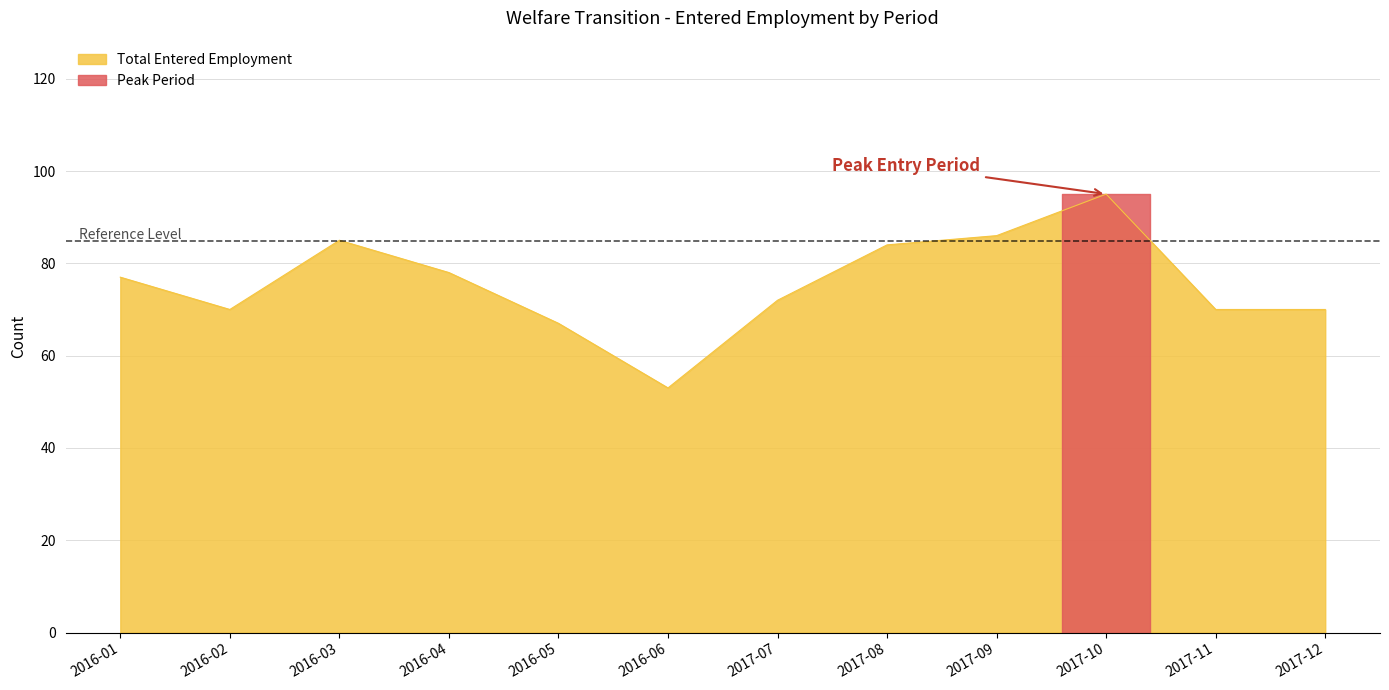

The Total Entered Employment series shows 85 at 2016-03. True or false?

True